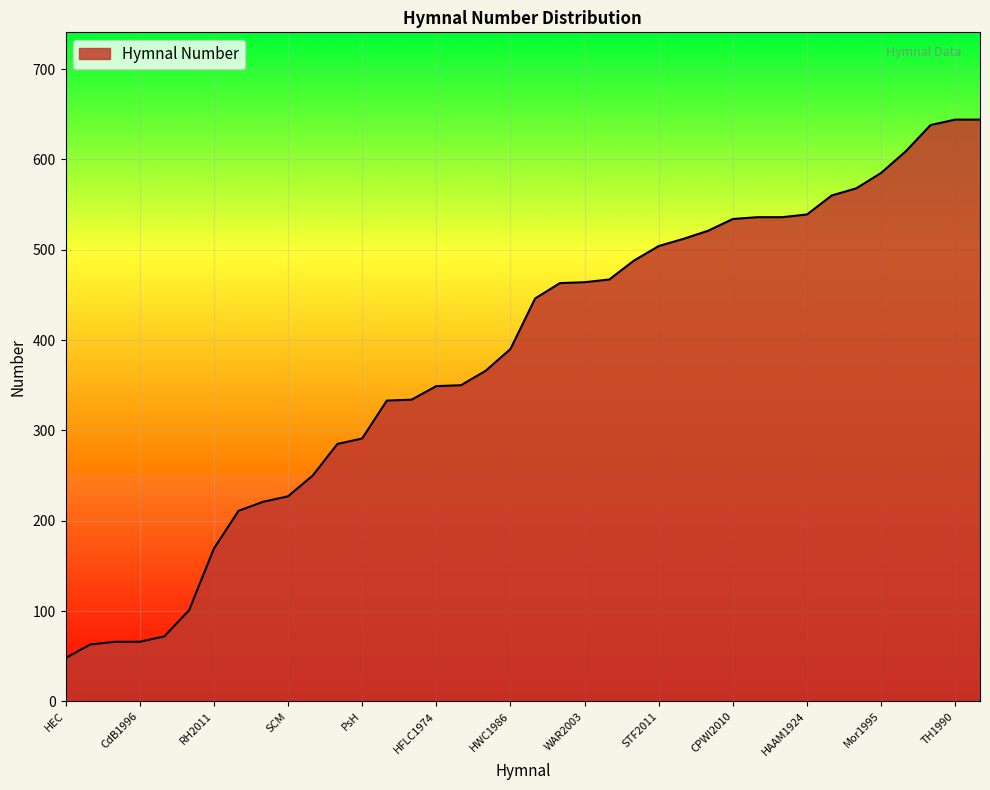

What is the smallest value displayed?

48